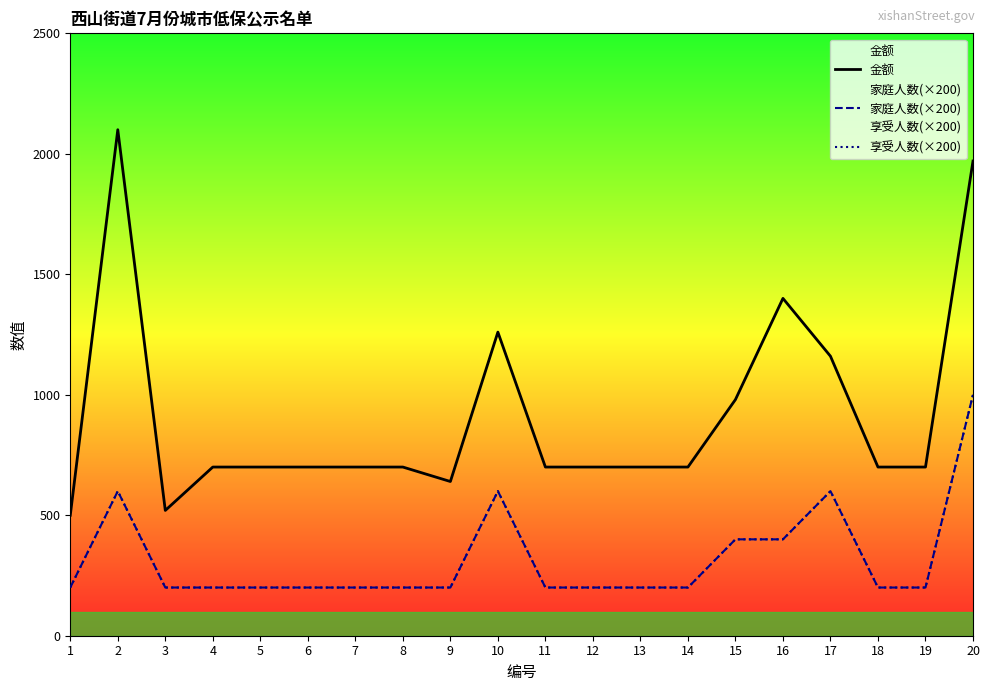

True or false: 金额 and 家庭人数(×200) cross at least once.

False